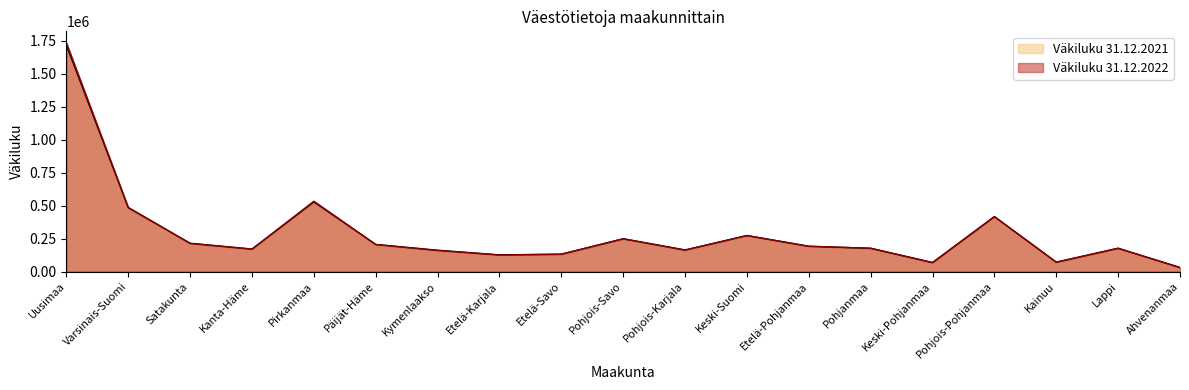

Rank the series by their maximum value, from lowest to highest.

Väkiluku 31.12.2021, Väkiluku 31.12.2022